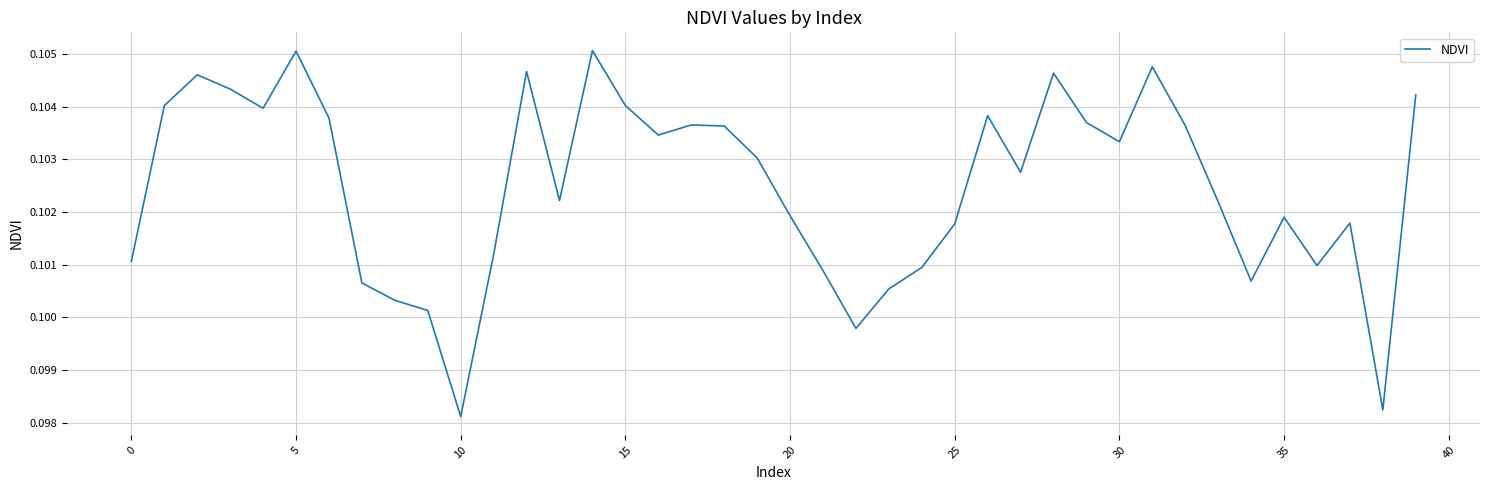

What is the sum of all values?

4.1